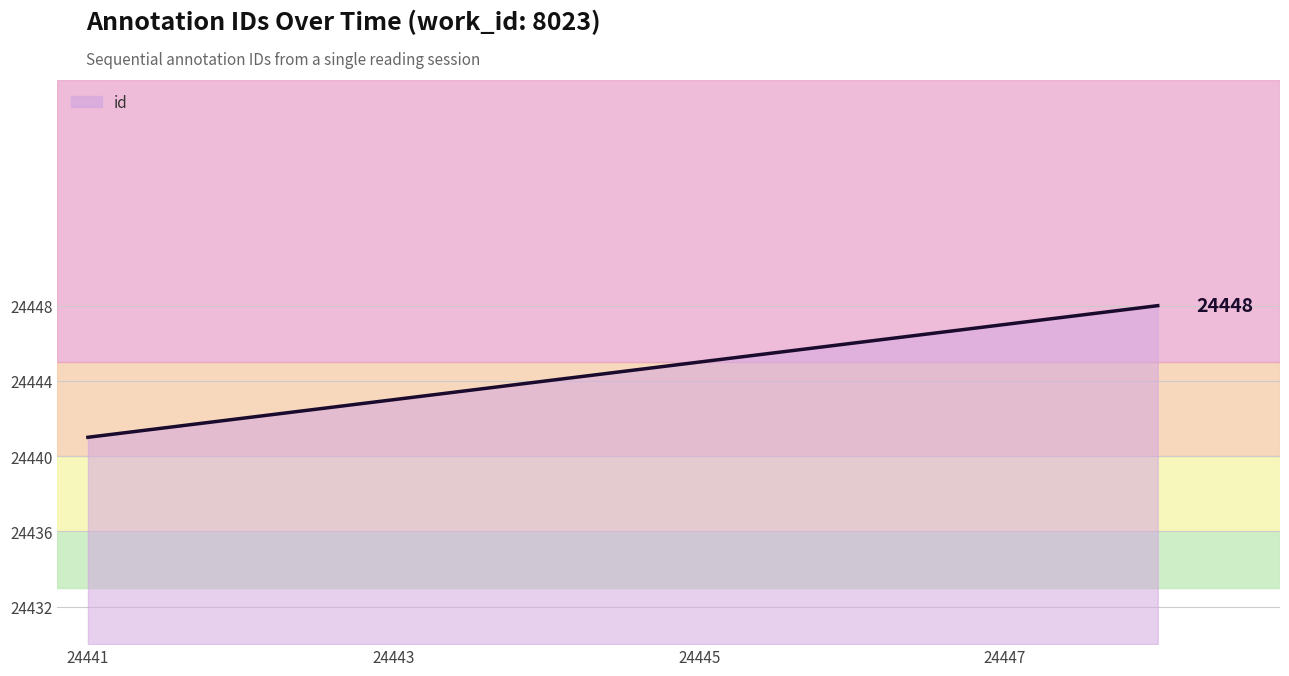

How many series are shown in this chart?

1